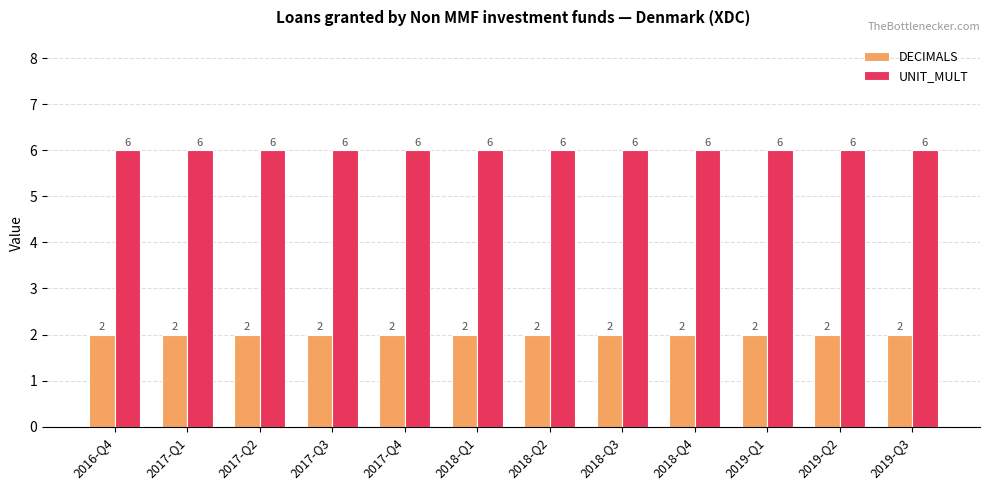

How many categories are shown in the chart?

12